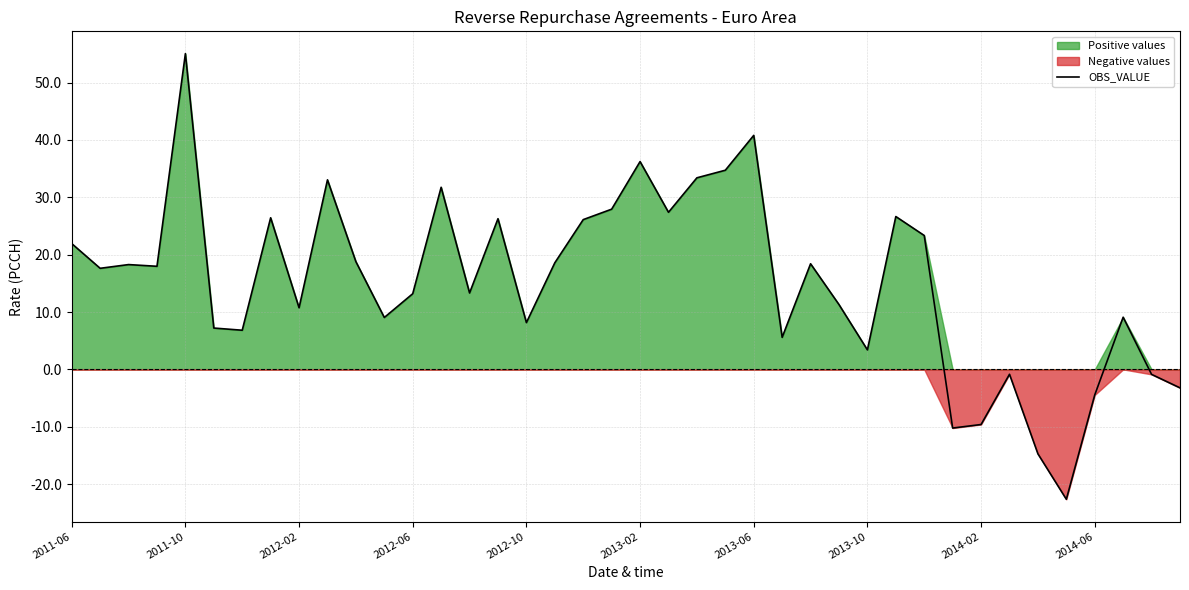

The value of OBS_VALUE at 2011-10 is 28.8. True or false?

False